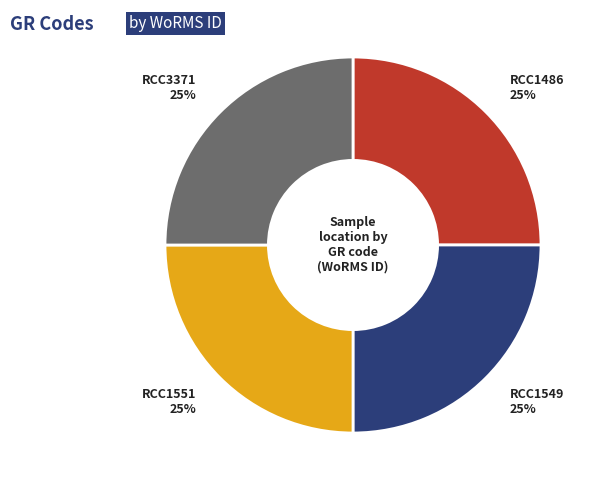

How many segments does this pie chart have?

4